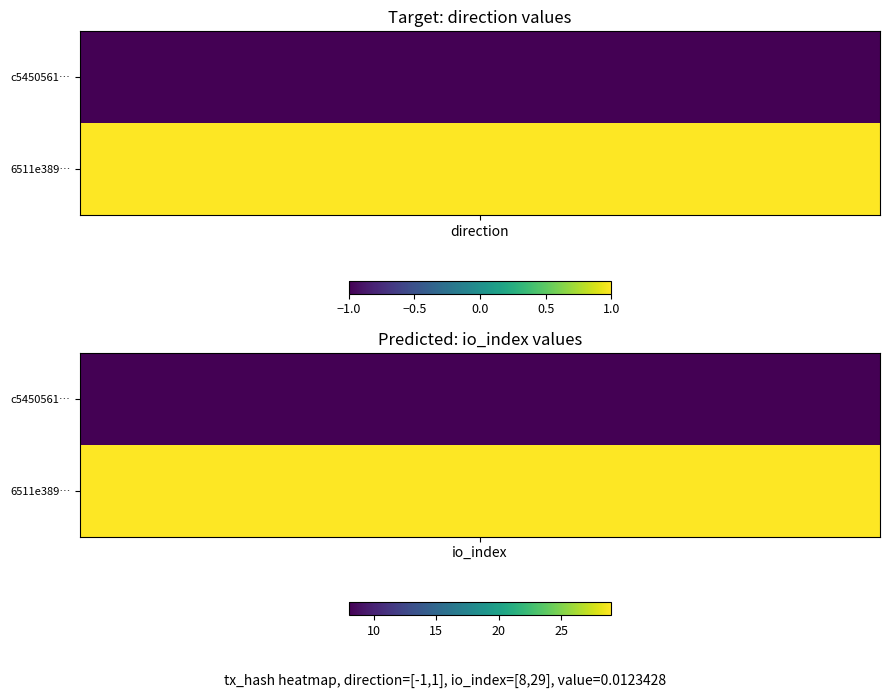

What is the lowest value of the 6511e389d0a9d715b790a9b9d5da29c6d06d132 series?

1